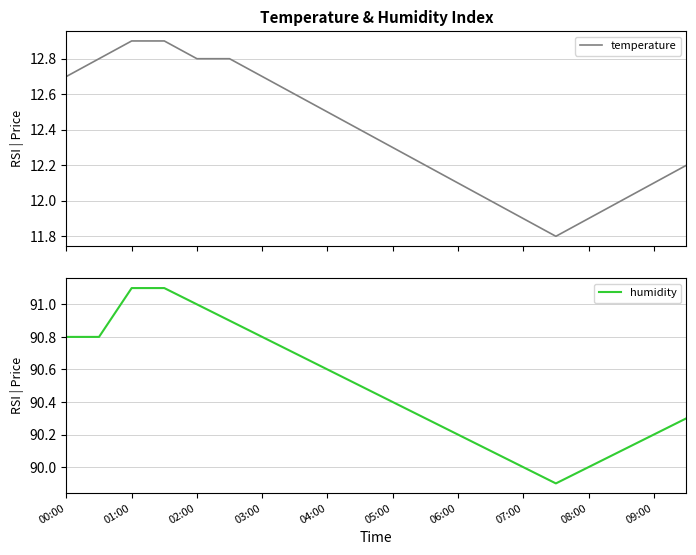

What is the minimum value for temperature?

11.8